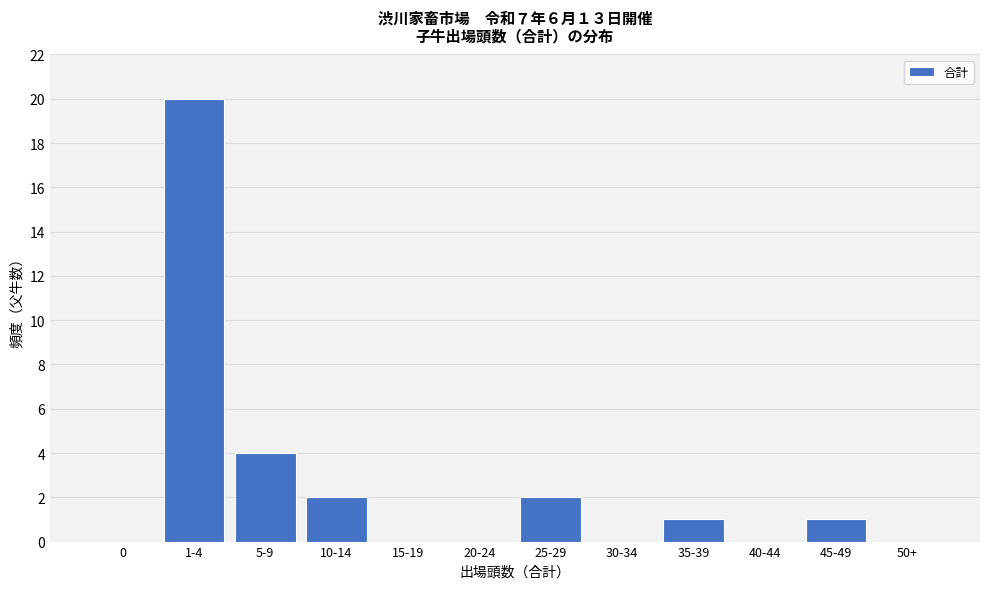

Reading left to right, what are all the values shown in this chart?

0=0	1-4=20	5-9=4	10-14=2	15-19=0	20-24=0	25-29=2	30-34=0	35-39=1	40-44=0	45-49=1	50+=0